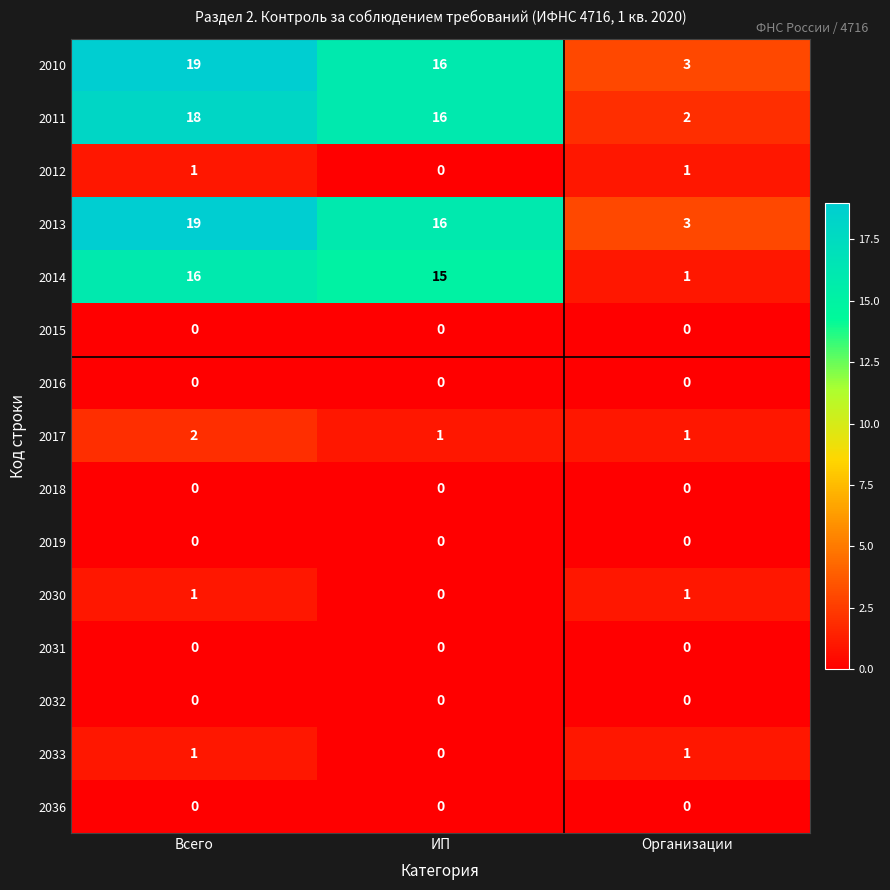

What is the spread (max minus min) of values at ИП?

16